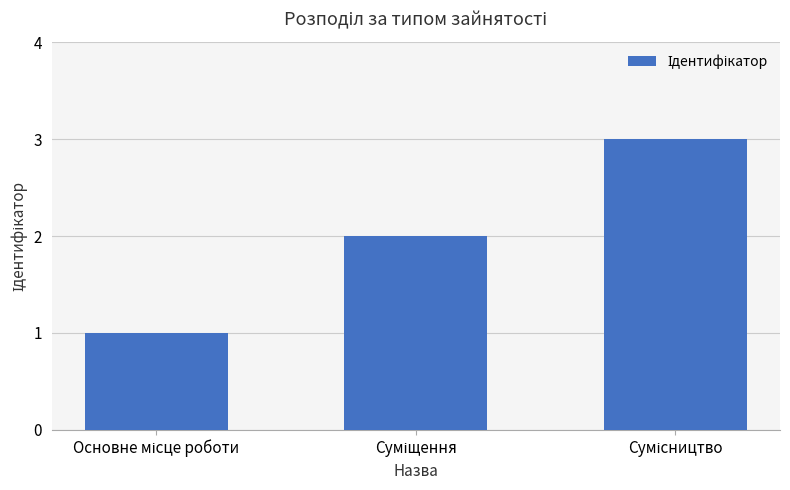

What is the difference between the maximum and second lowest values?

1